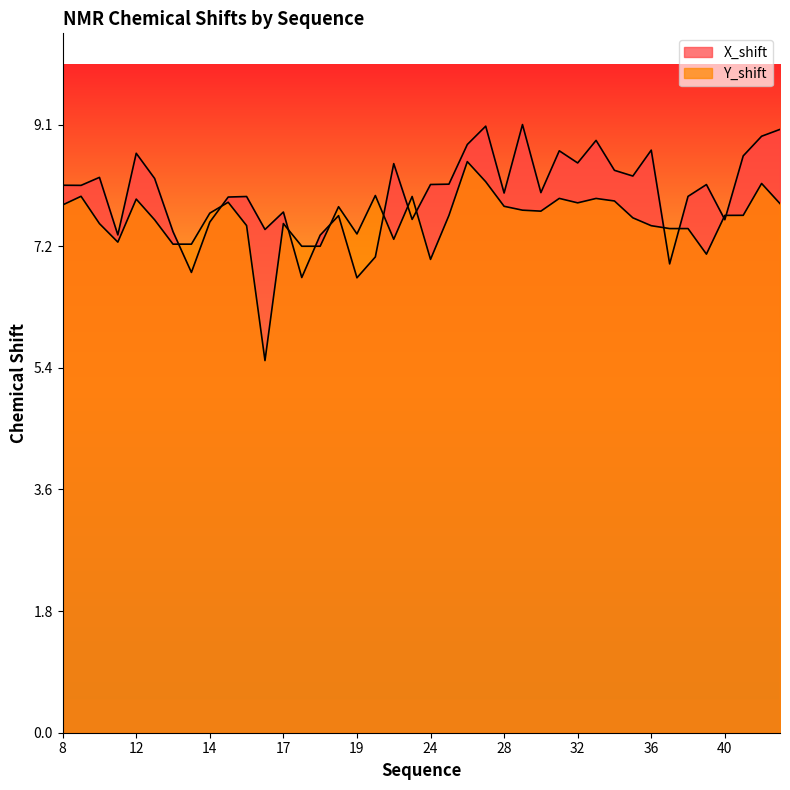

What is the average value of the Y_shift series?

7.6